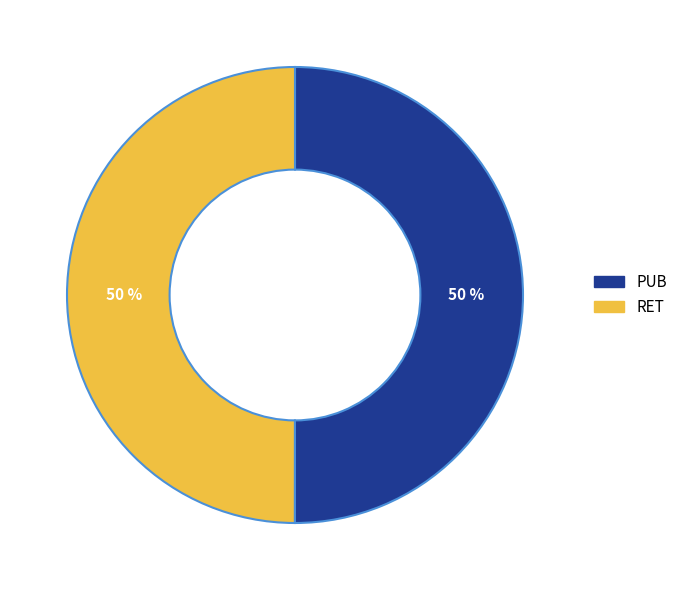

To the nearest percent, what is the combined percentage of PUB and RET?

100%